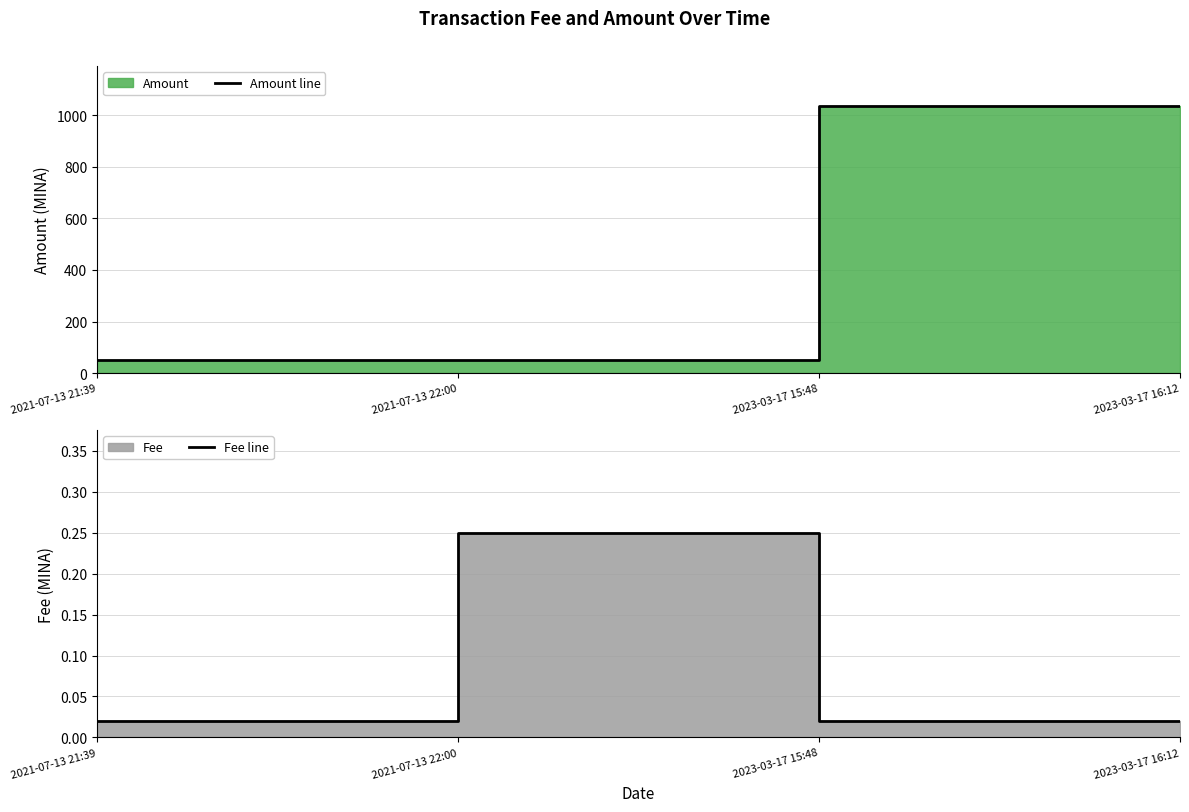

What is the approximate value of Fee line at 2021-07-13 22:00?

0.2